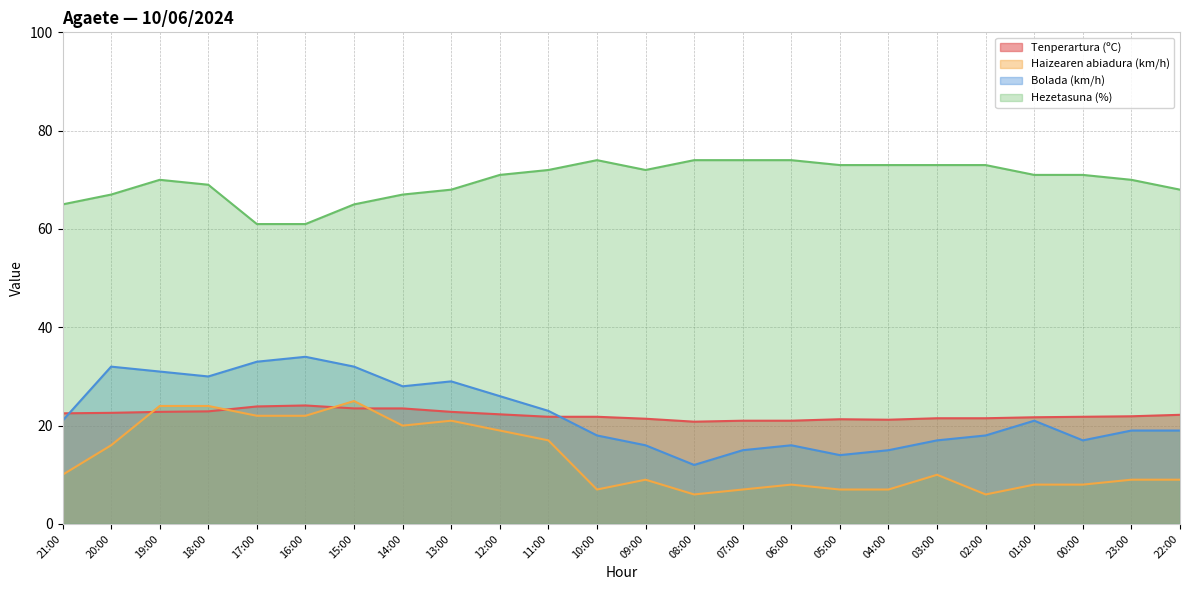

The value of Haizearen abiadura (km/h) at 06:00 is 8.0. True or false?

True